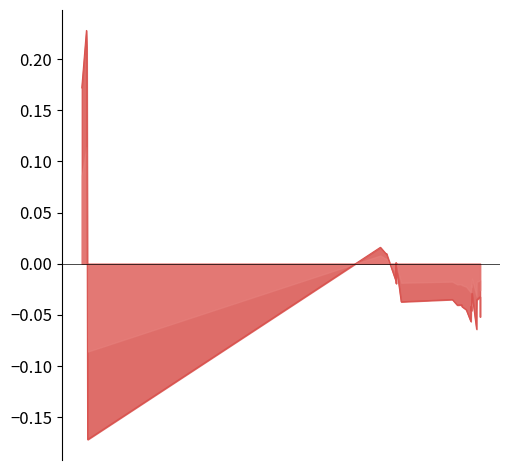

What is the minimum value shown in the chart?

-0.2